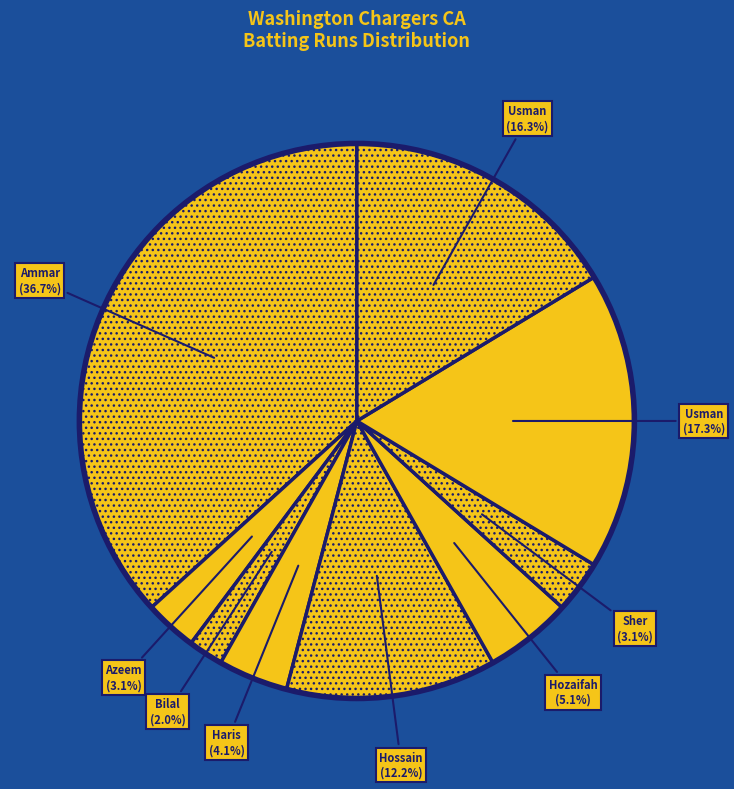

How many slices are in this pie chart?

9